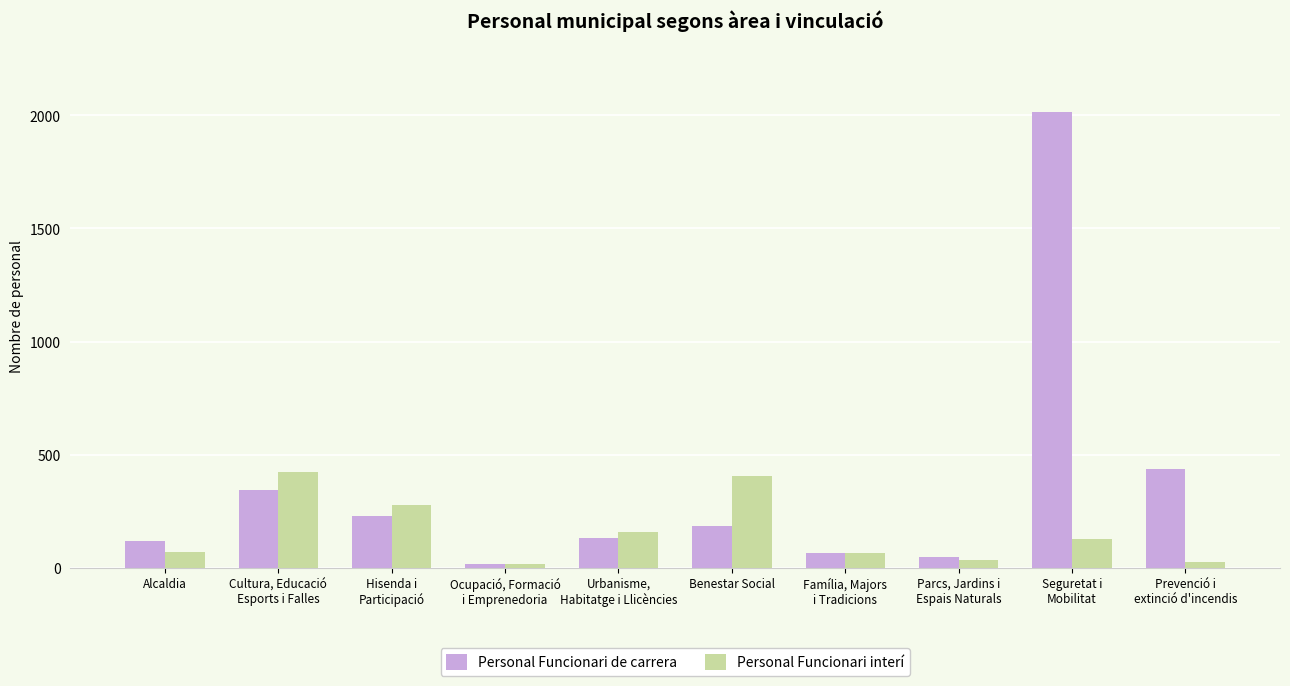

What are all the series names shown in the legend?

Personal Funcionari de carrera, Personal Funcionari interí